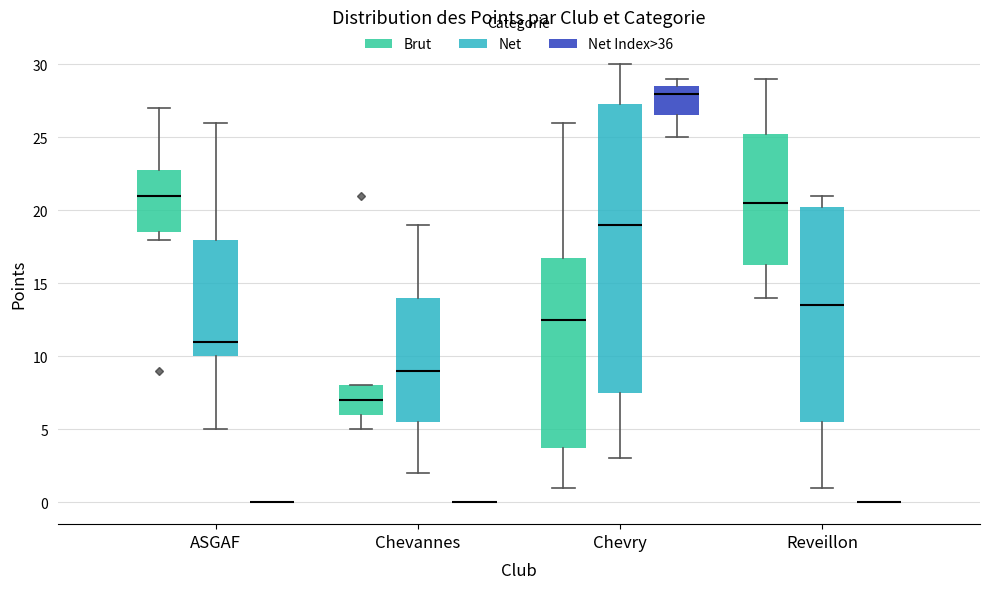

Comparing the boxes themselves (not the whiskers), which one is the tallest?

Chevry (Net)